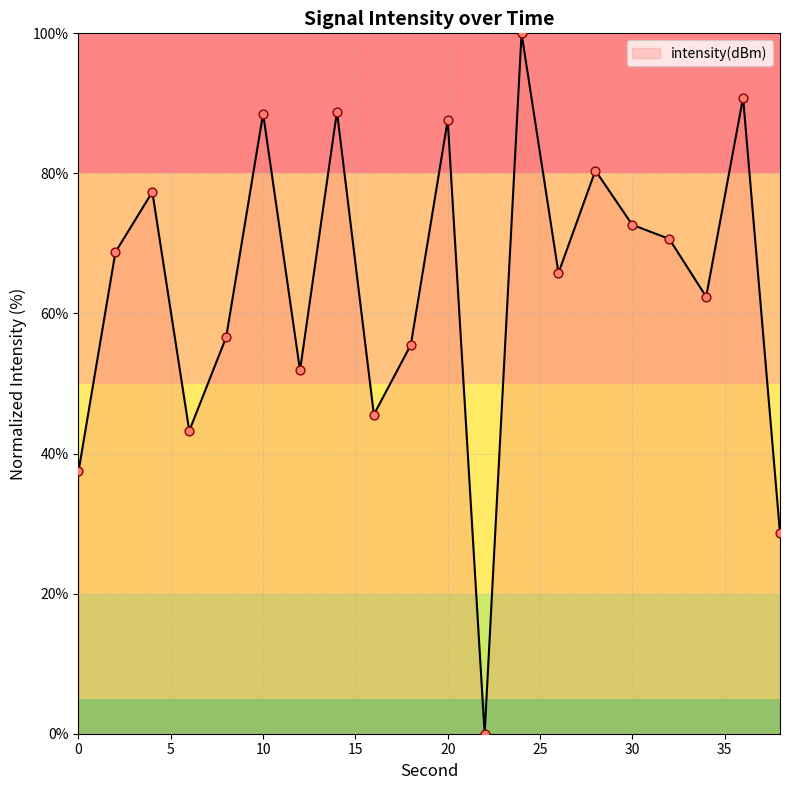

What is the maximum value shown in the chart?

100.0